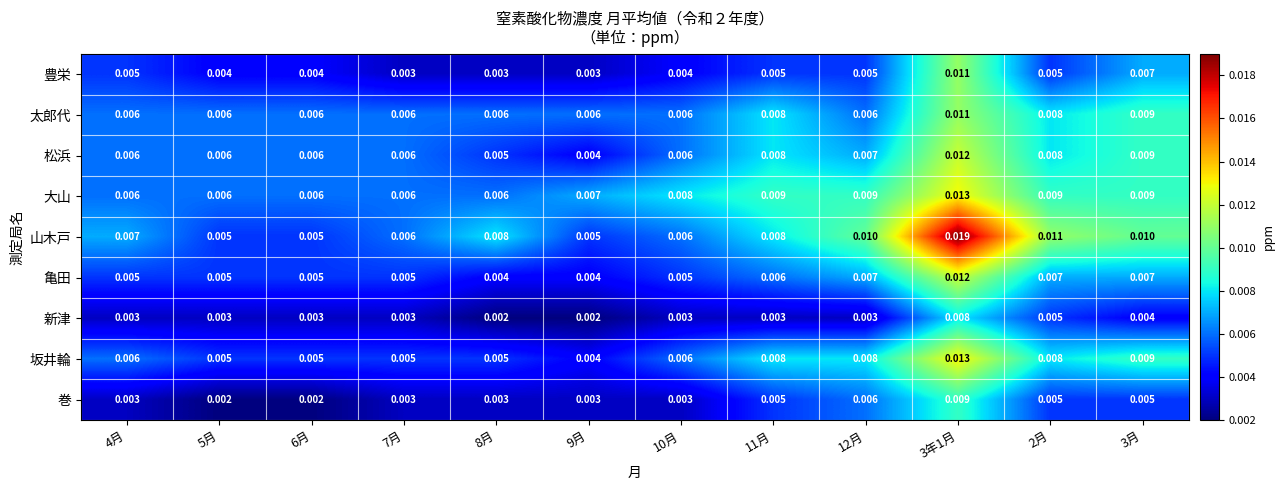

Which series has the largest total across all categories?

山木戸